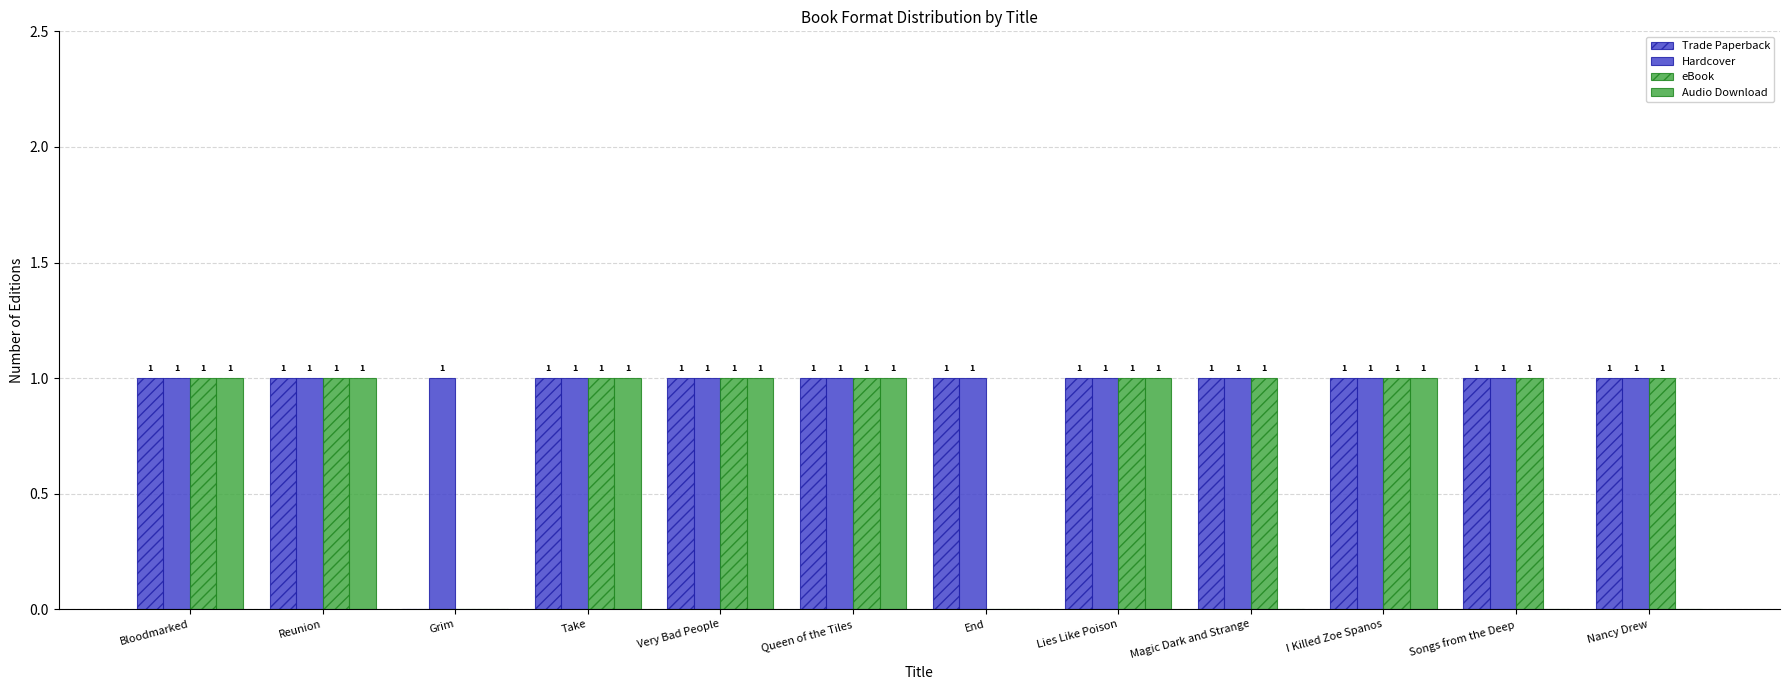

How many groups of bars are there?

12